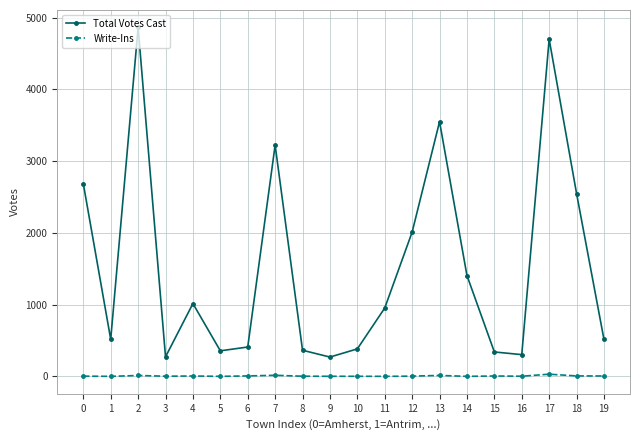

How many categories are shown in the chart?

20